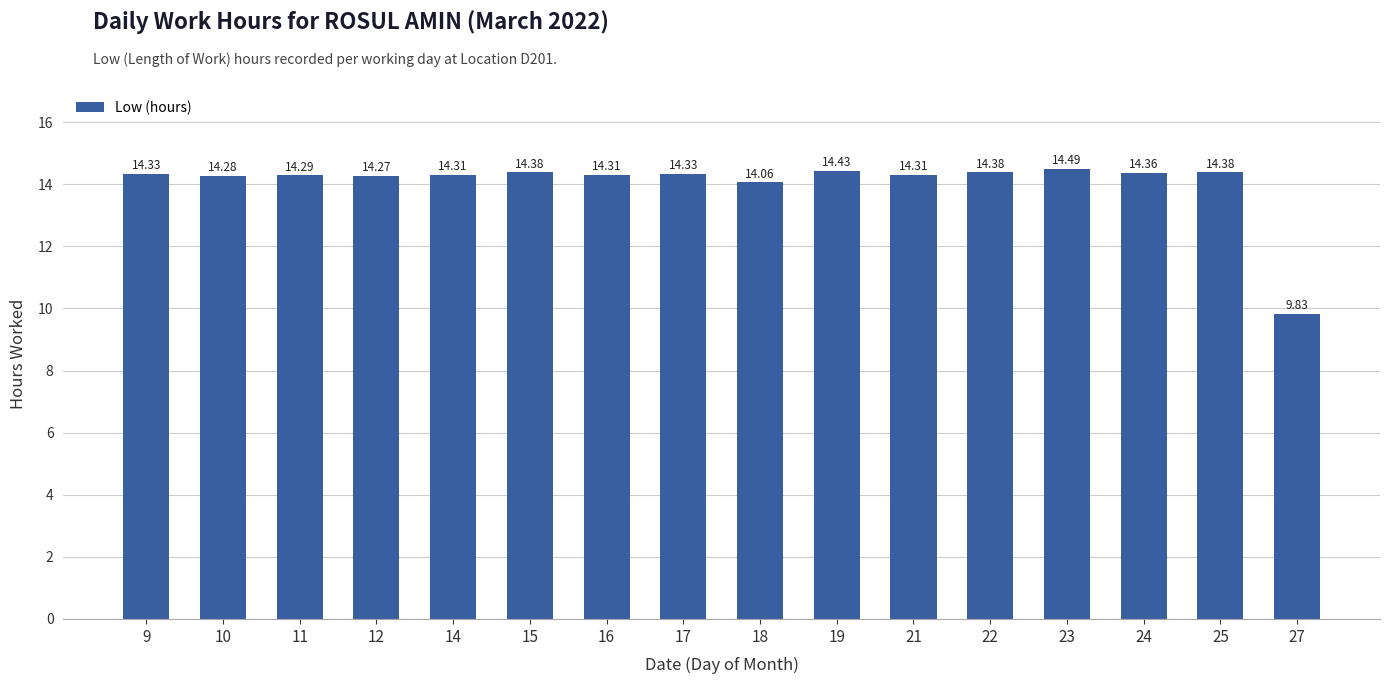

What is the sum of all values?

224.7